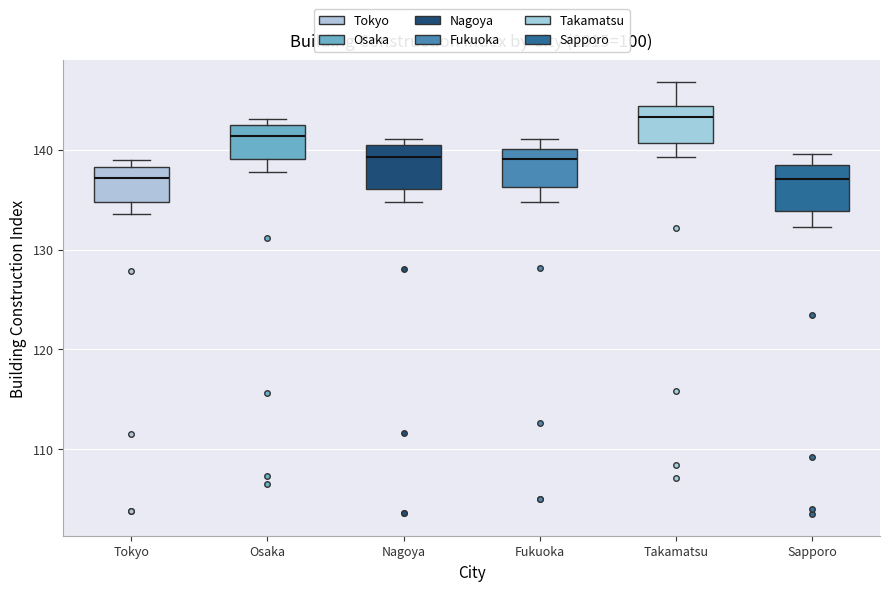

Reading left to right, read every box against the y-axis: the position of its median line, the range the box covers, and the ends of its whiskers. The values are not printed on the chart, so give them approximately, as read against the axis.

Tokyo: median 137, box 135 to 138, whiskers 134 to 139
Osaka: median 141, box 139 to 143, whiskers 138 to 143 (just above the box's upper edge)
Nagoya: median 139, box 136 to 141, whiskers 135 to 141 (just above the box's upper edge)
Fukuoka: median 139, box 136 to 140, whiskers 135 to 141
Takamatsu: median 143, box 141 to 144, whiskers 139 to 147
Sapporo: median 137, box 134 to 139, whiskers 132 to 140